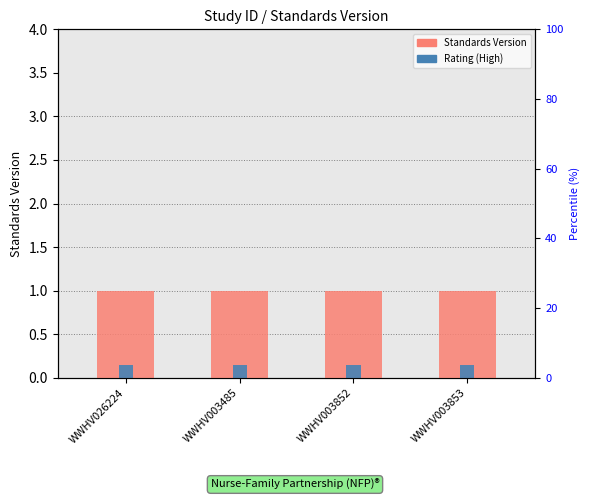

List the series in order of their overall mean, highest first.

Standards Version, Rating (High=1)